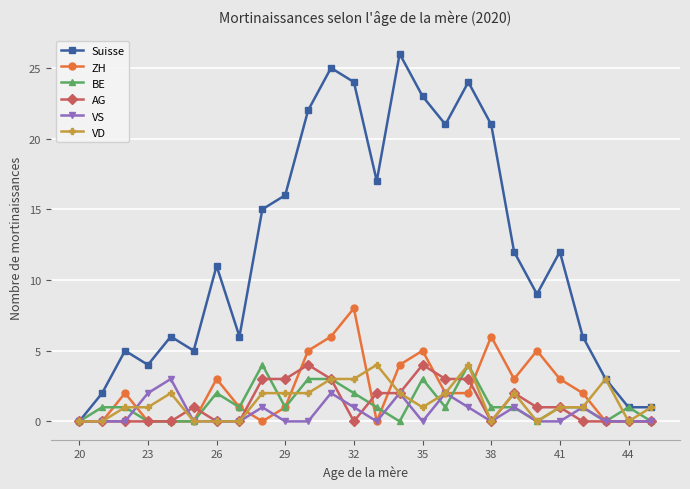

True or false: Suisse has more than 1 points higher than both neighbors.

True